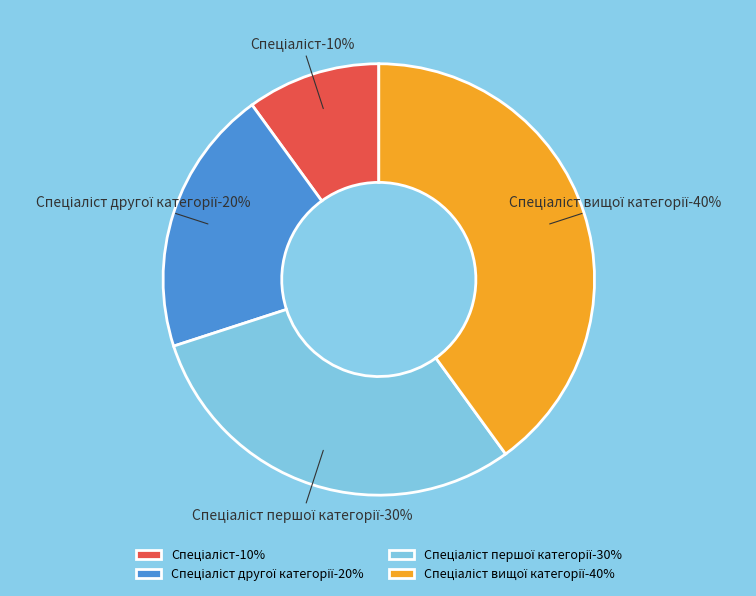

How much of the chart is everything except Спеціаліст вищої категорії?

60.0%